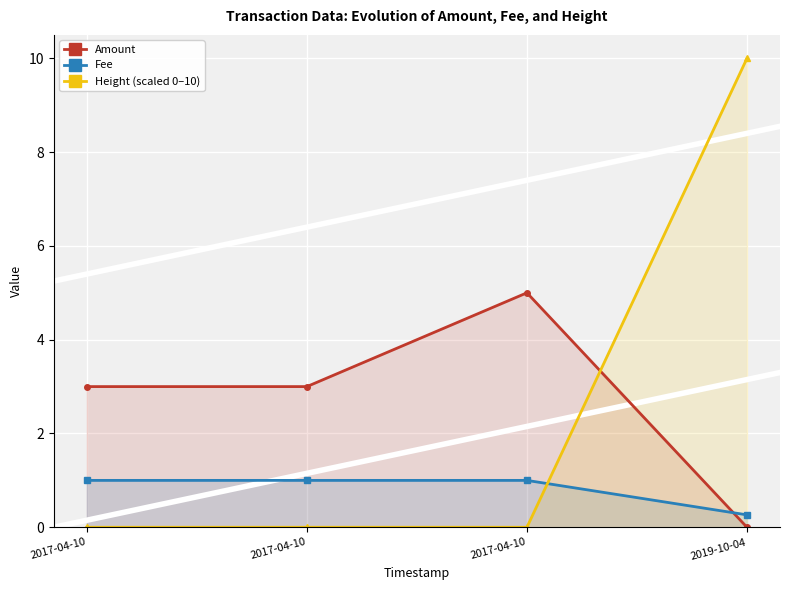

Reading left to right, transcribe all the data shown in this chart.

Amount: 2017-04-10=3.0	2017-04-10=3.0	2017-04-10=5.0	2019-10-04=0.0
Fee: 2017-04-10=1.0	2017-04-10=1.0	2017-04-10=1.0	2019-10-04=0.3
Height (scaled 0–10): 2017-04-10=0.0	2017-04-10=0.0	2017-04-10=0.0	2019-10-04=10.0